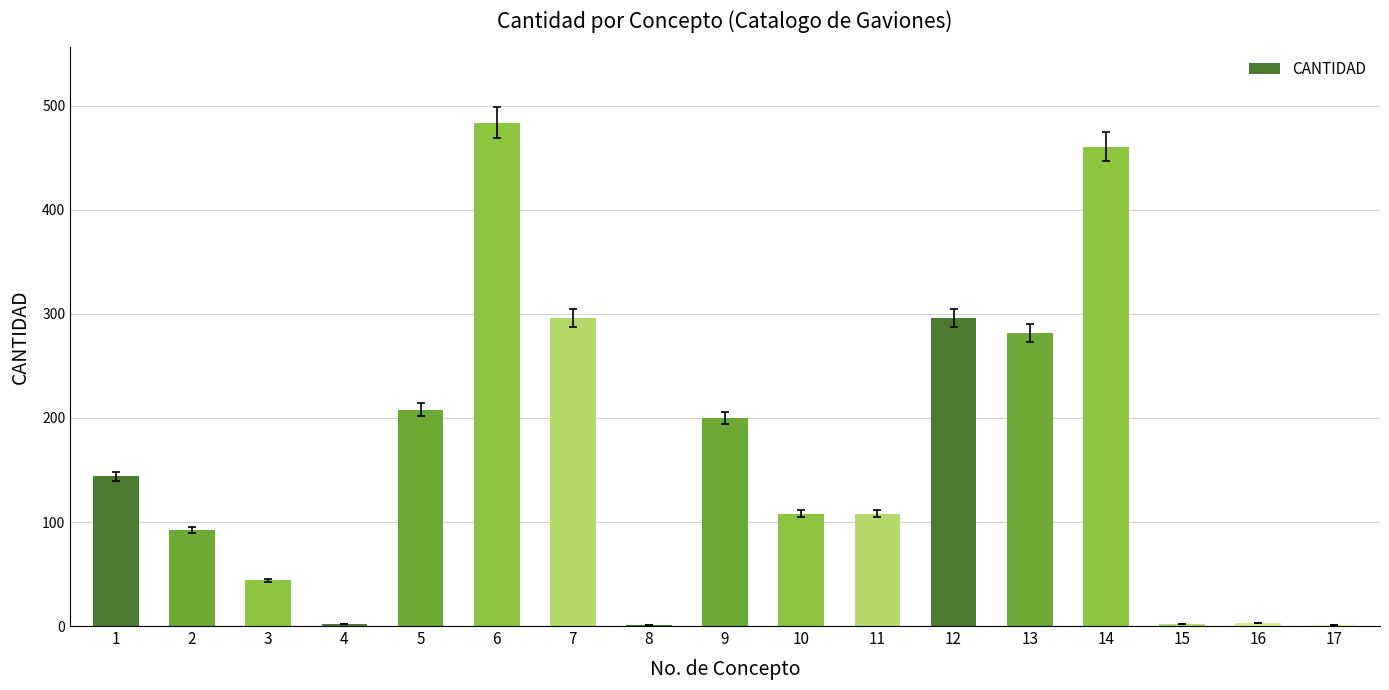

What is the change in value from 5 to 10?

-100.0